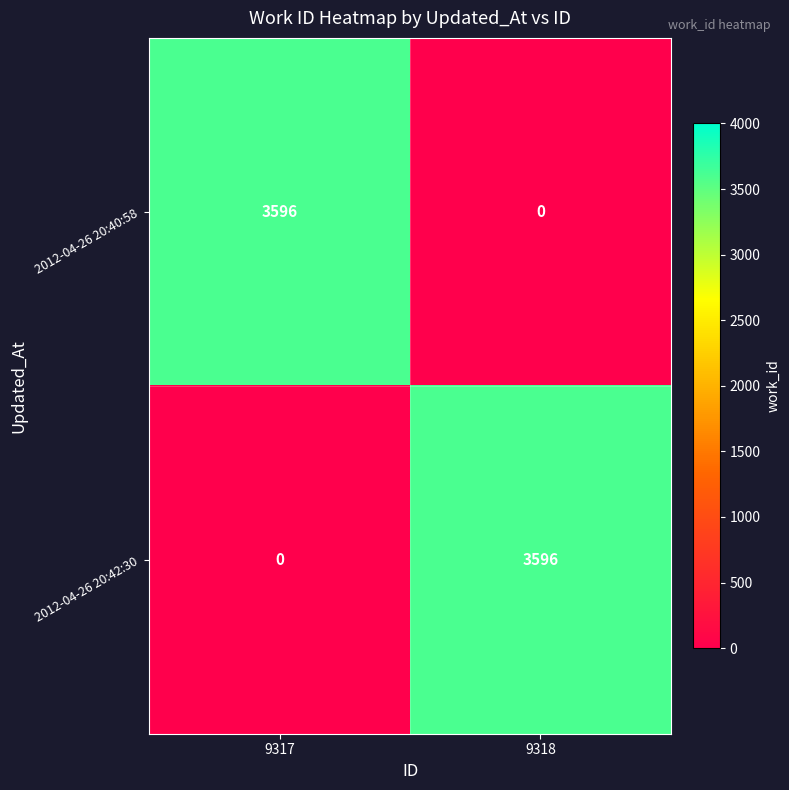

Which series changed the most between 9317 and 9318?

2012-04-26 20:40:58